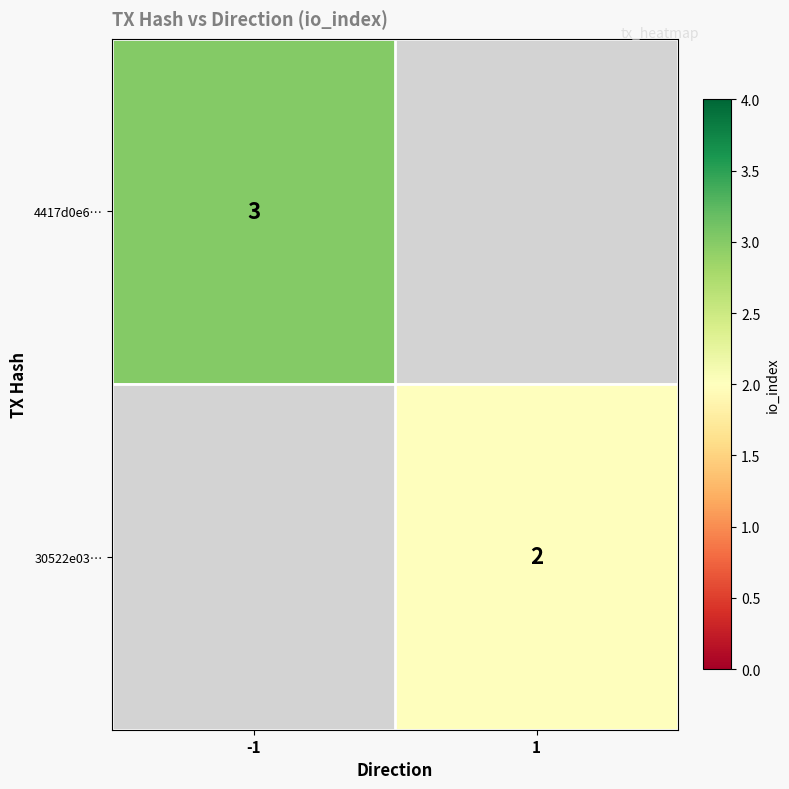

How many data points does each series have?

2